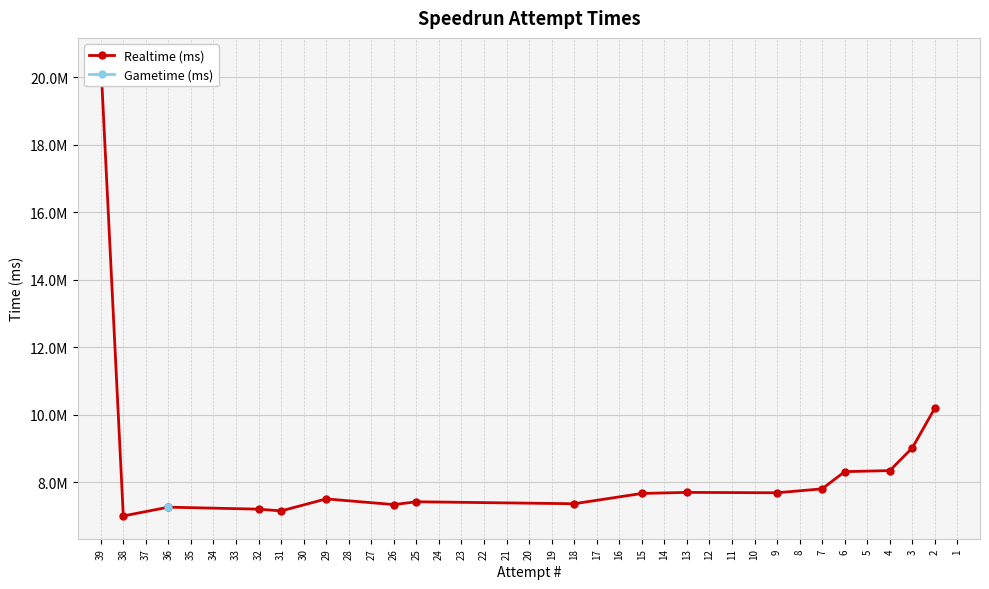

What is the value of the 13th point from the left?

7802566